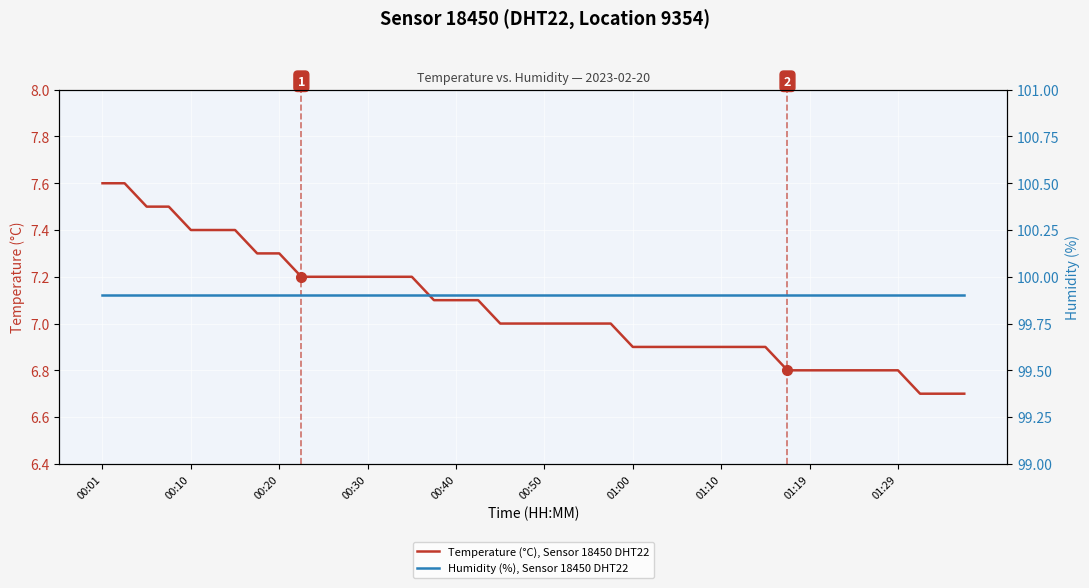

Which series has the widest spread of values?

Temperature (°C), Sensor 18450 DHT22